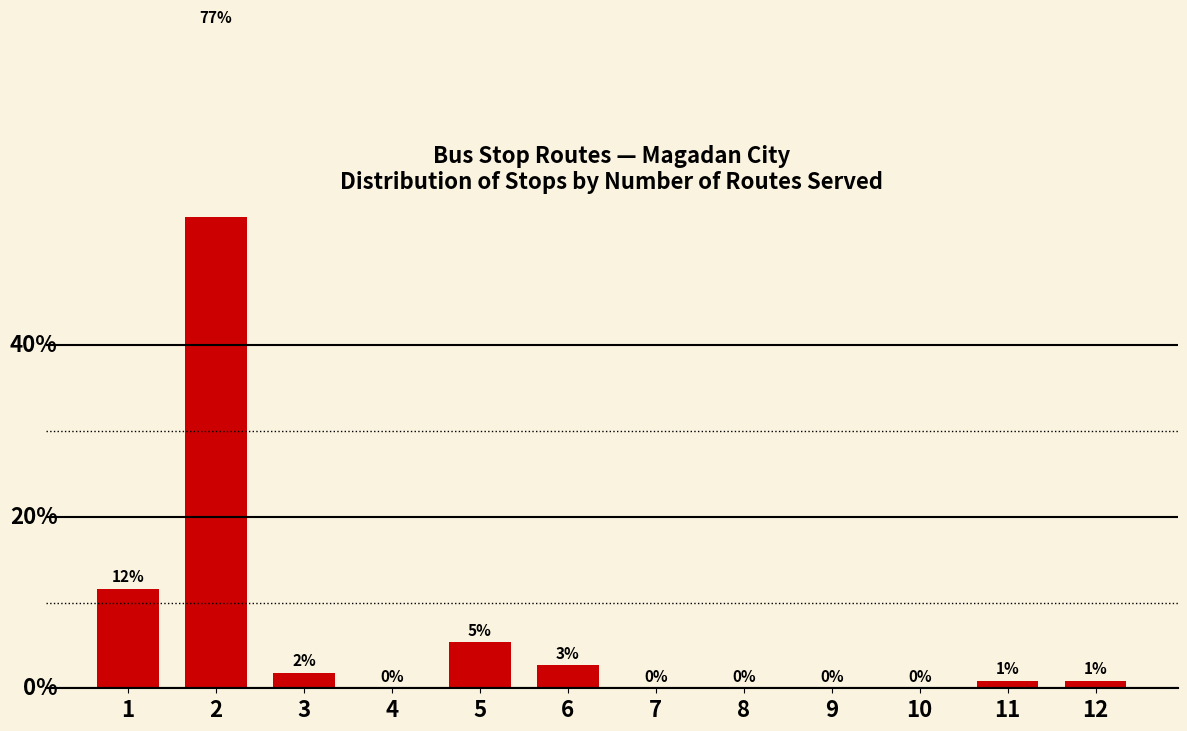

Reading left to right, what are all the values shown in this chart?

1=11.6	2=76.8	3=1.8	4=0.0	5=5.4	6=2.7	7=0.0	8=0.0	9=0.0	10=0.0	11=0.9	12=0.9